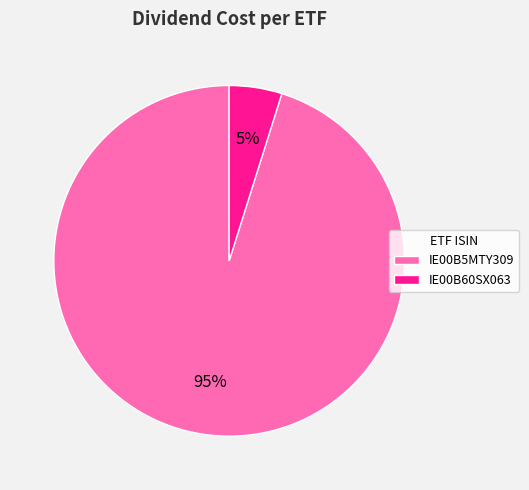

Is it true that IE00B60SX063 is 5% of the pie?

True